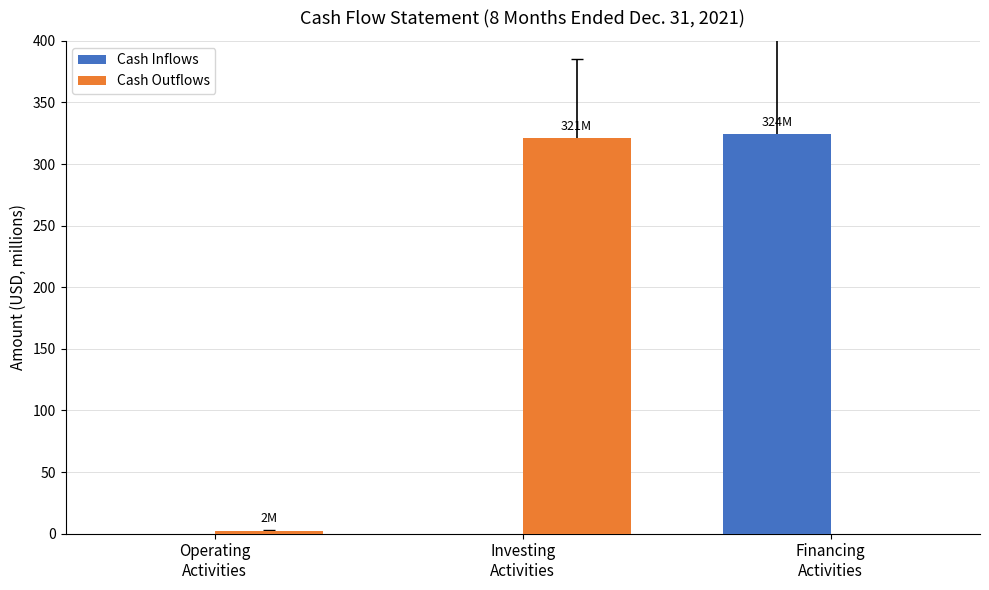

Which category has the highest value in the Cash Inflows series?

Financing
Activities